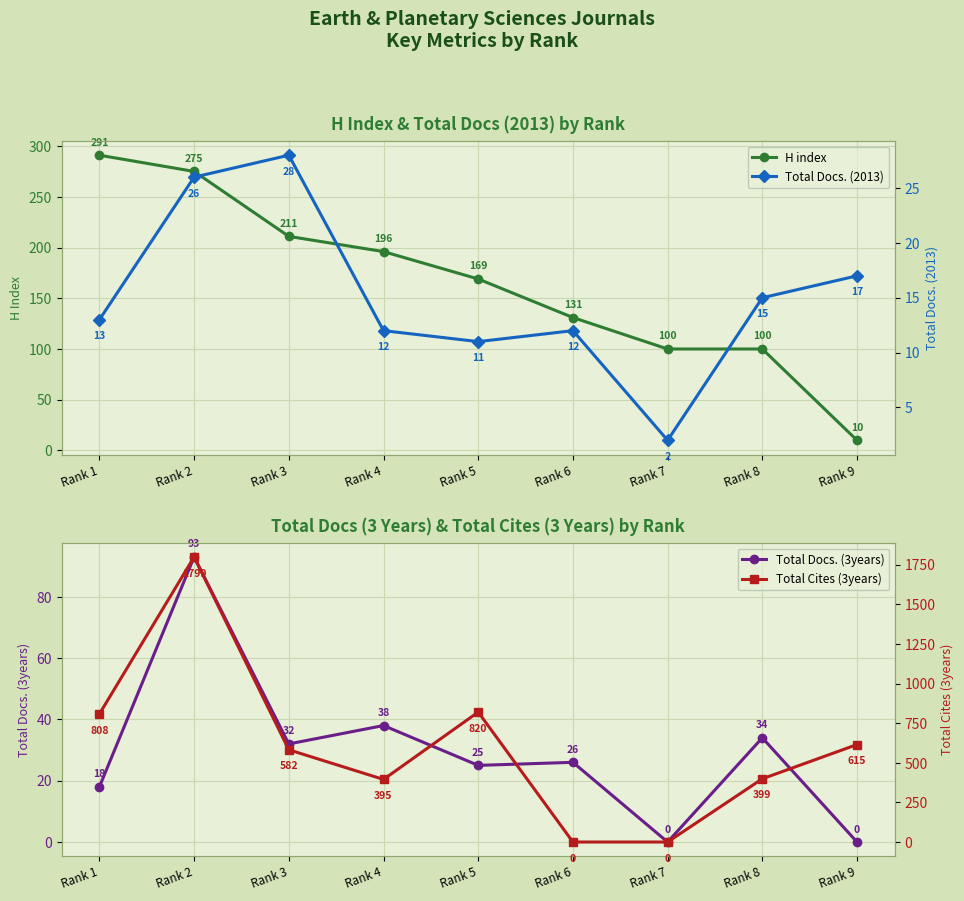

Where does the Total Cites (3years) series first go above 582?

Rank 1